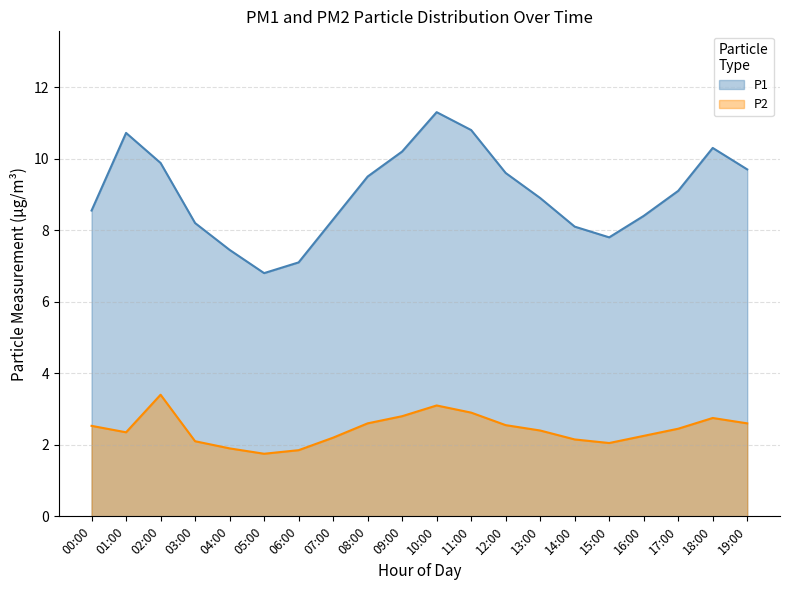

True or false: P1 and P2 intersect in this chart.

False